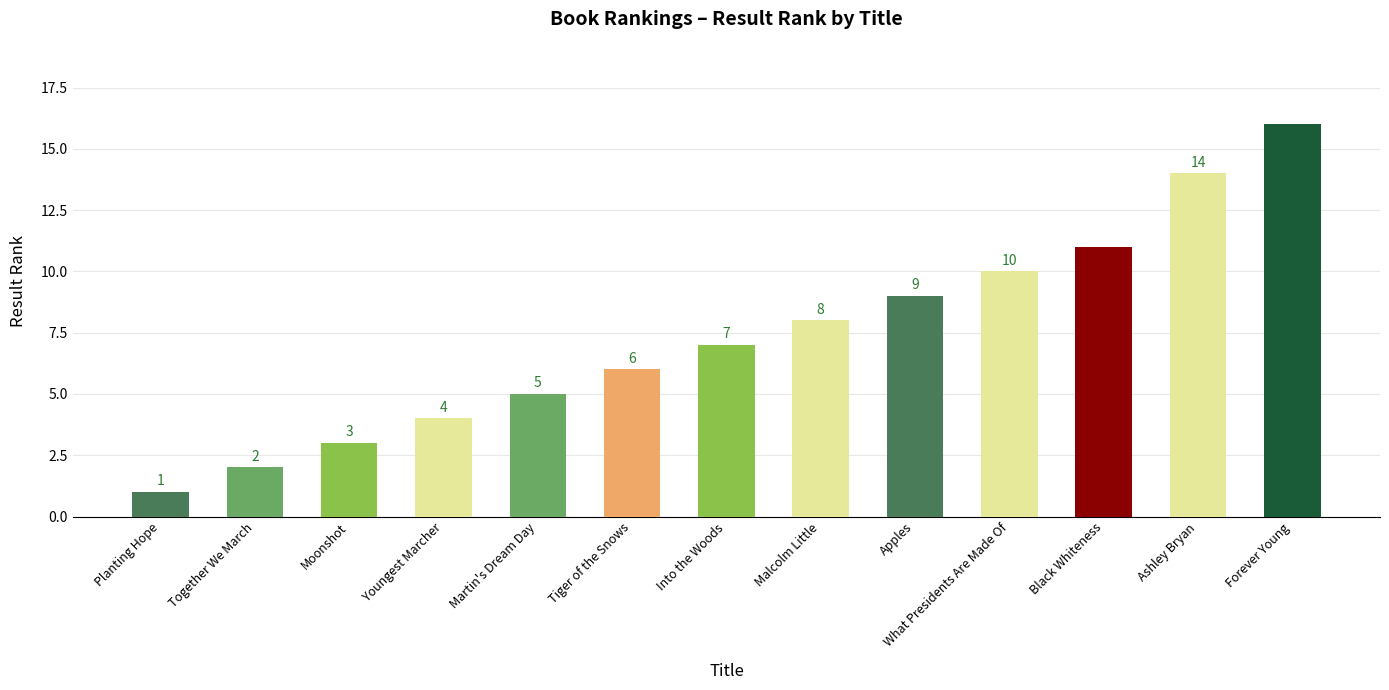

Count the number of categories in the chart.

13